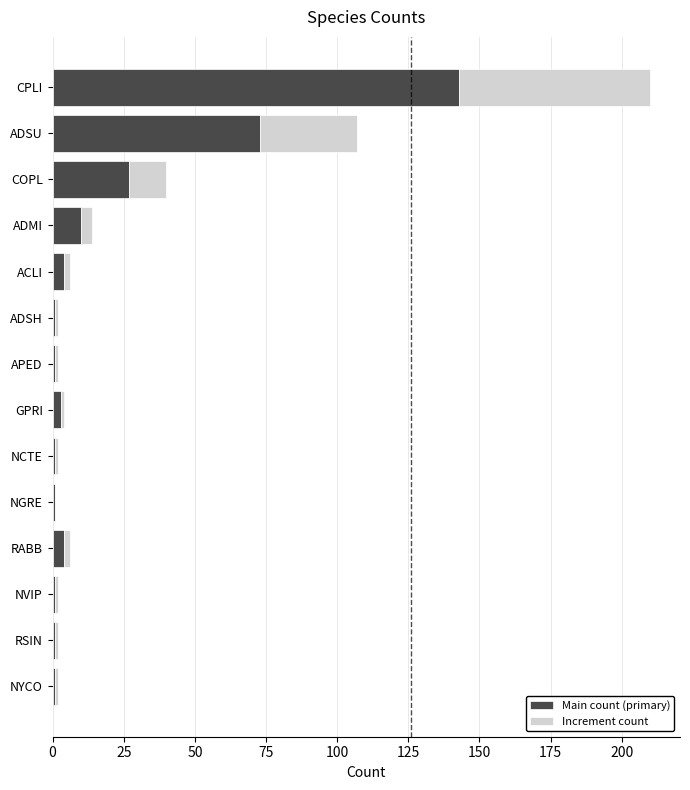

What is the maximum value for Main count (primary)?

143